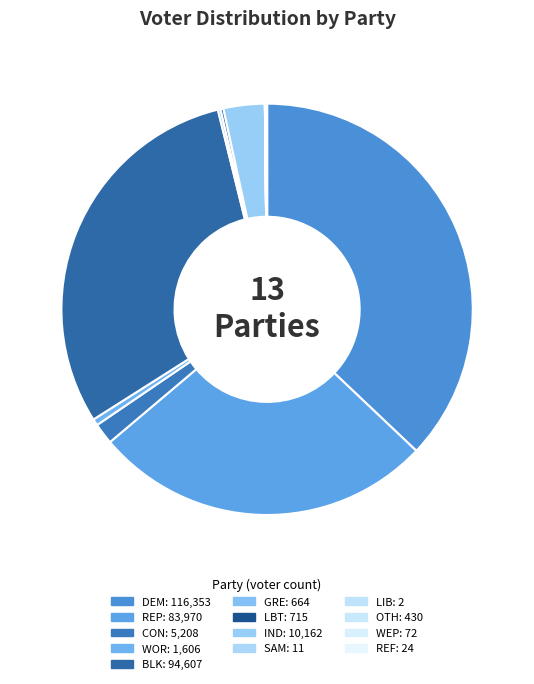

How many segments does this pie chart have?

13